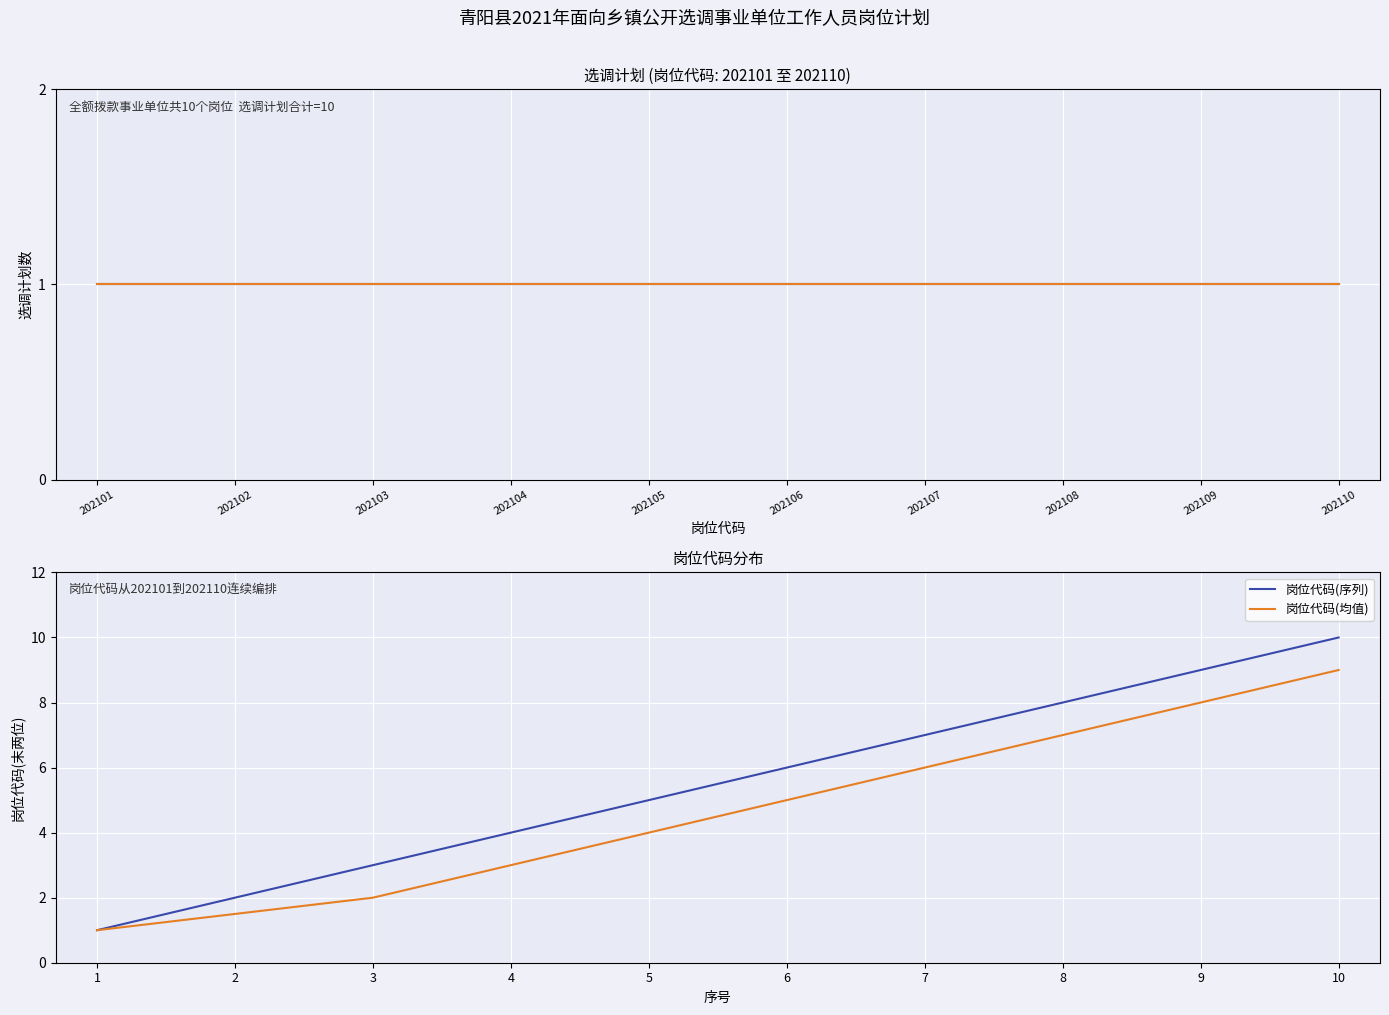

How many lines are shown in the chart?

4